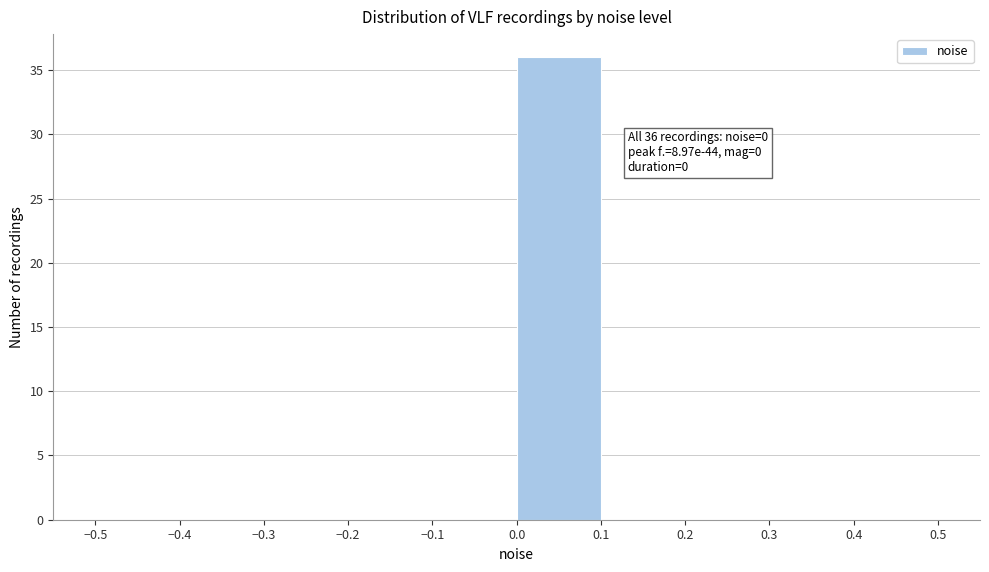

Which range on the x-axis has the tallest bar?

0.0 to 0.1